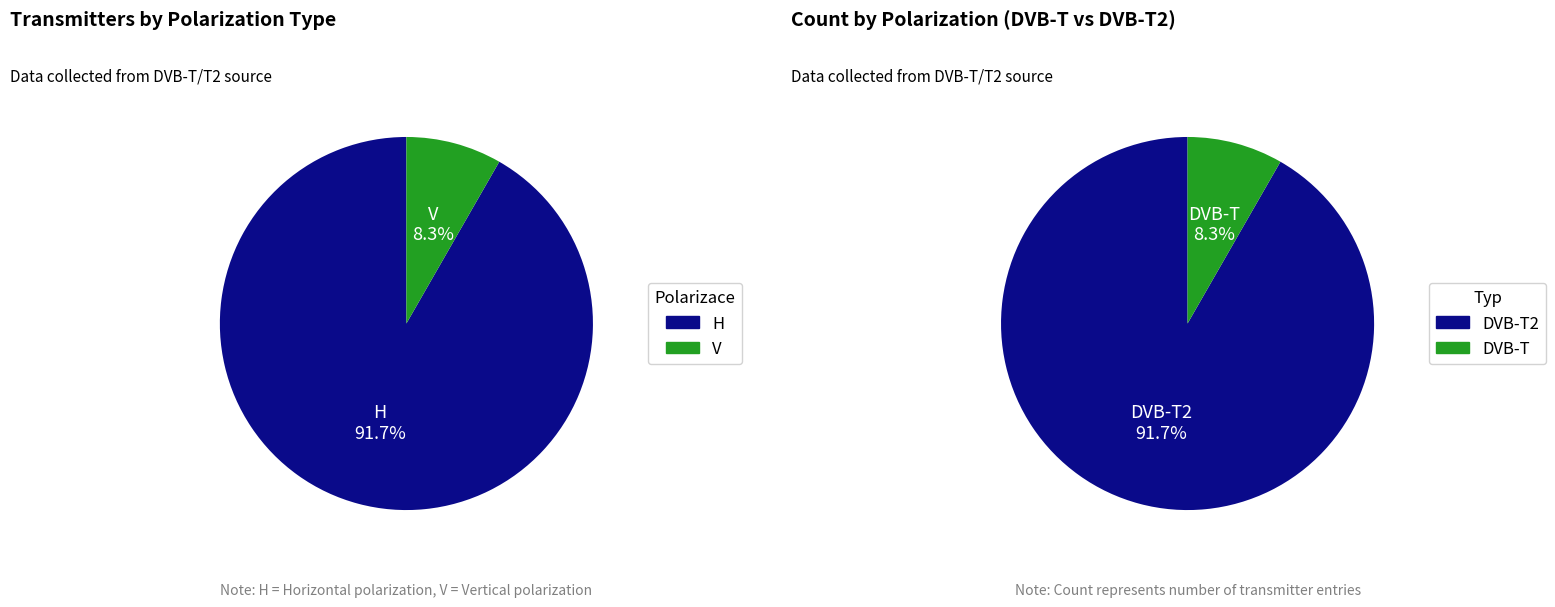

Is it true that V is 8% of the pie?

True